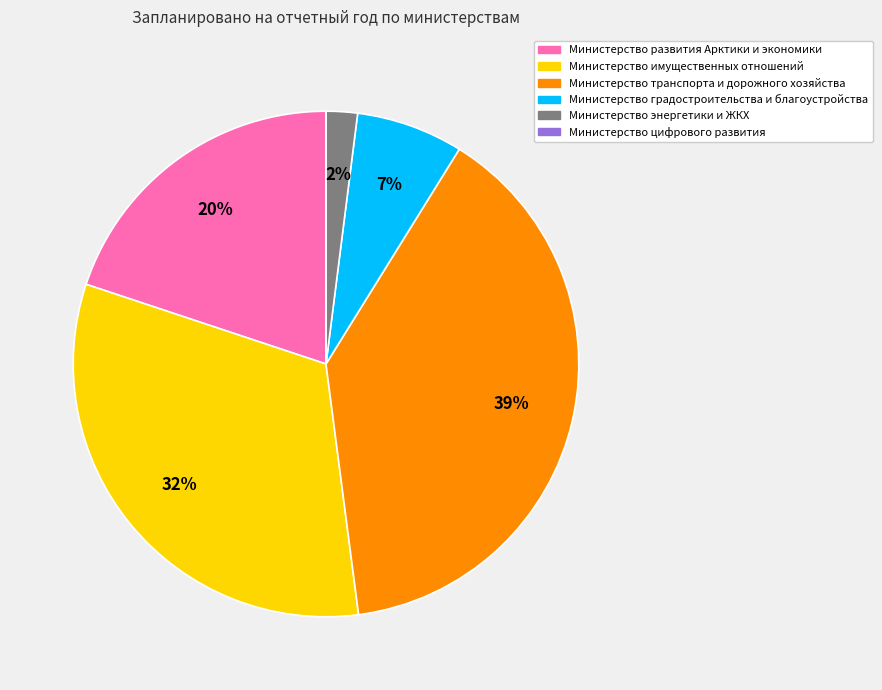

What is the ratio of the value at Министерство развития Арктики и экономики to the value at Министерство имущественных отношений?

0.6